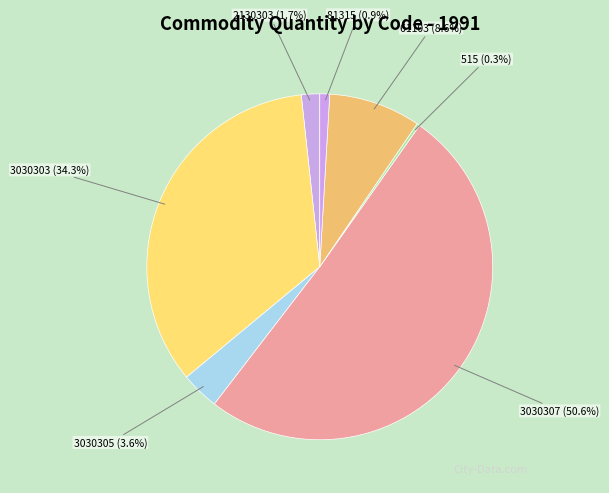

What is the total percentage of 3030307 and 2130303?

52.3%